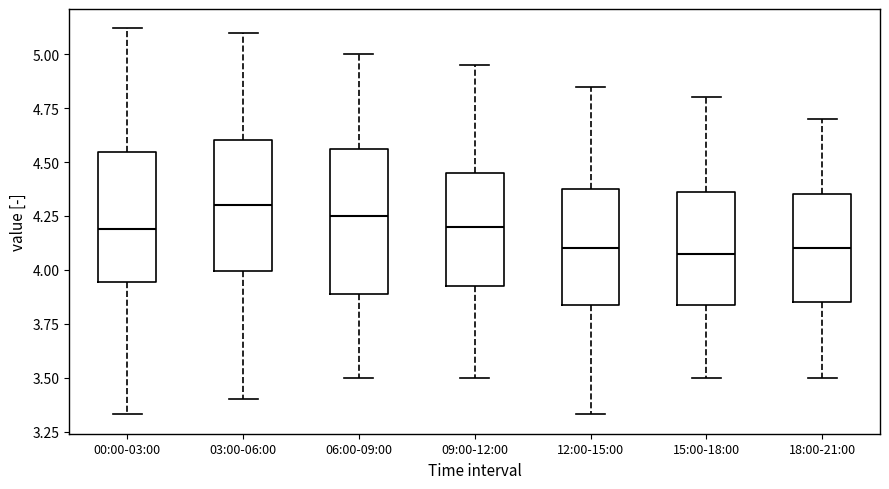

Comparing the boxes themselves (not the whiskers), which one is the tallest?

06:00-09:00